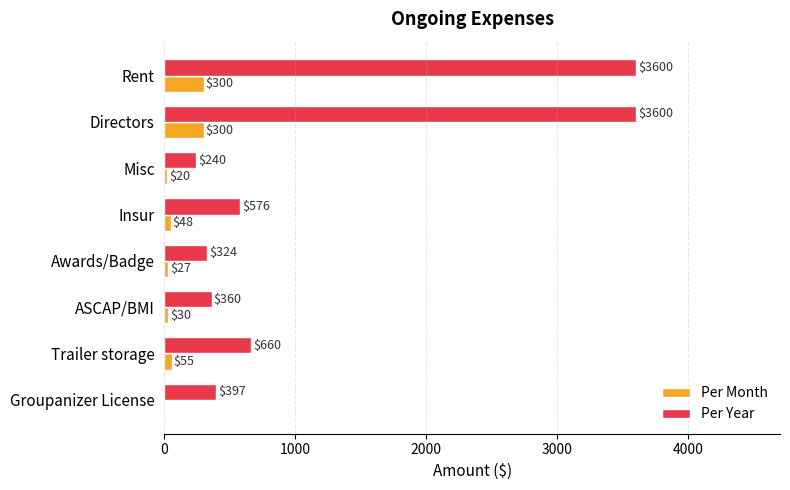

Which series has the largest range (max minus min)?

Per Year